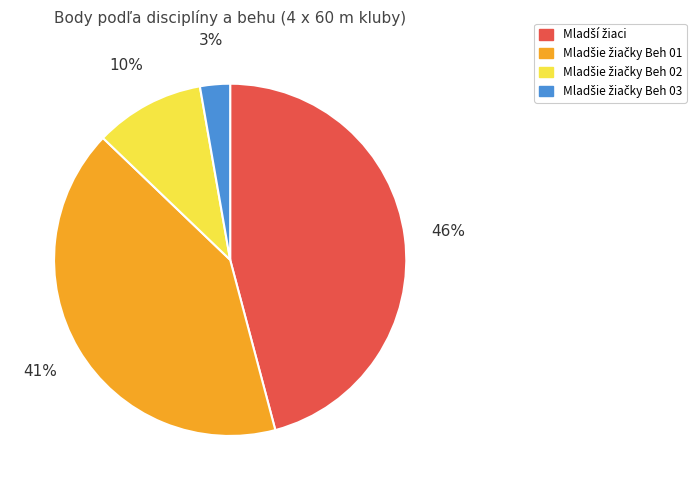

Does any single category account for the majority?

No